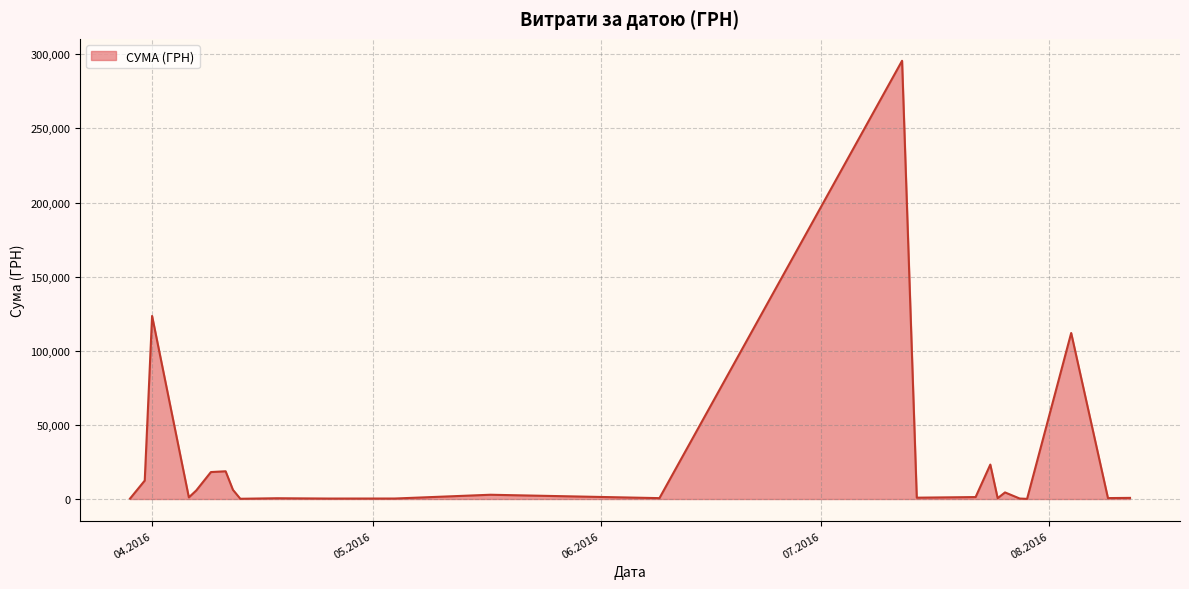

What is the greatest value displayed?

295638.6